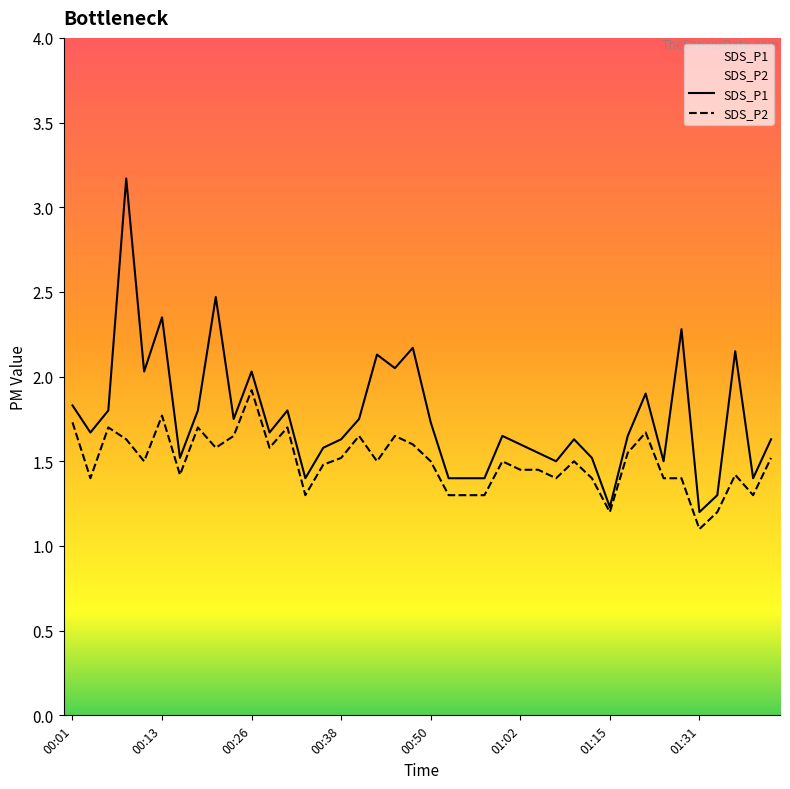

How many distinct data groups are displayed?

2